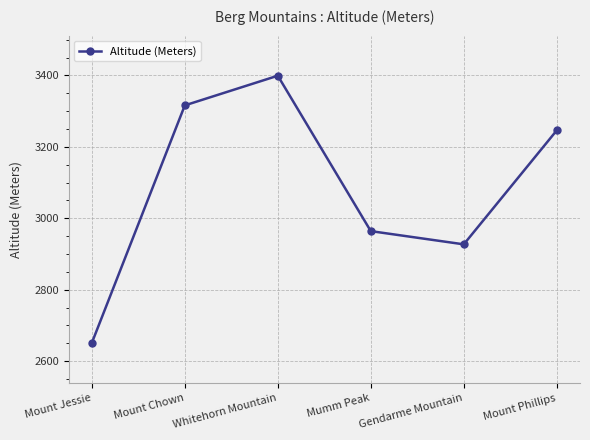

Where does the data first go above 3246?

Mount Chown